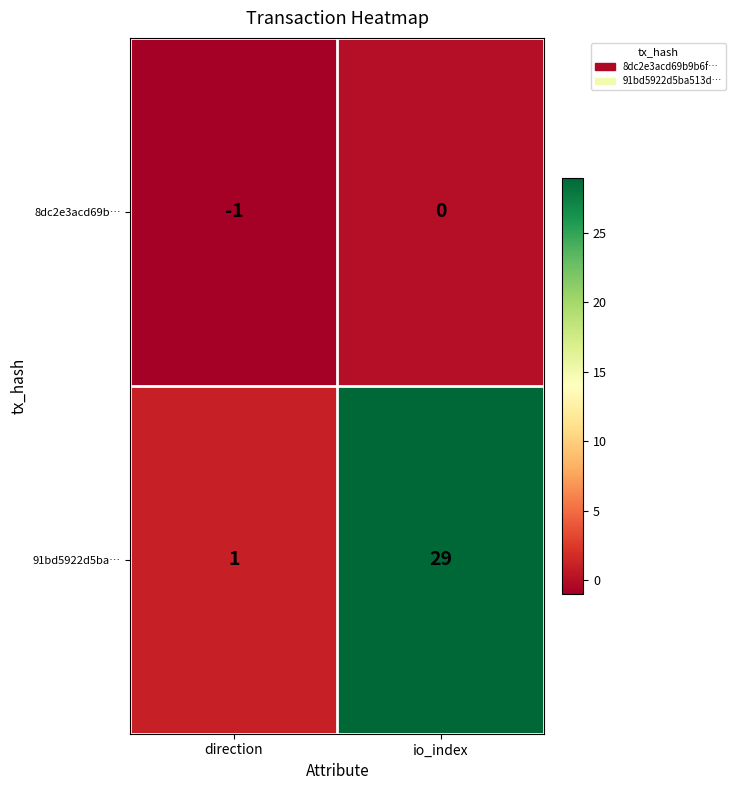

What is the minimum value shown in the chart?

-1